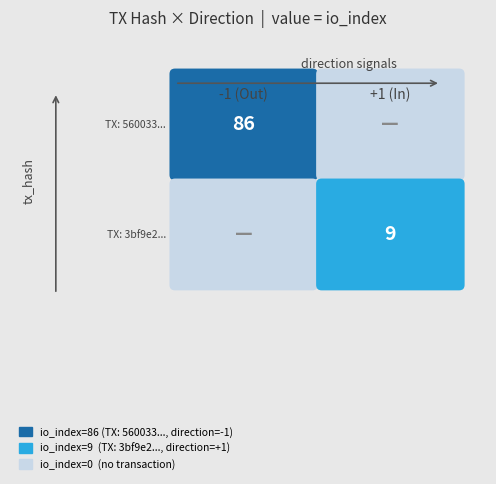

At how many categories does at least one series exceed 11?

1